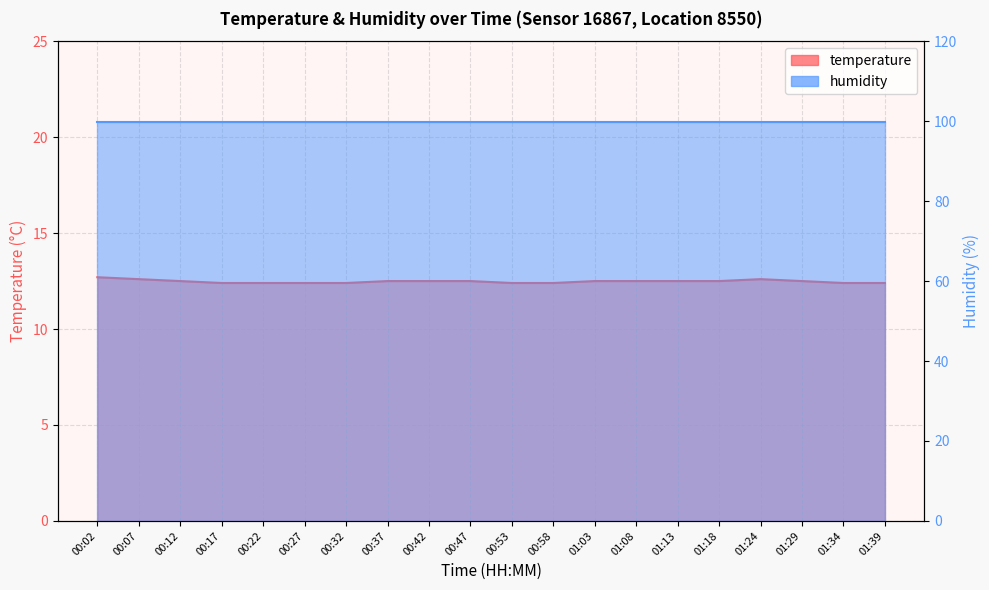

Is it true that the value at 01:39 is 20.1?

False